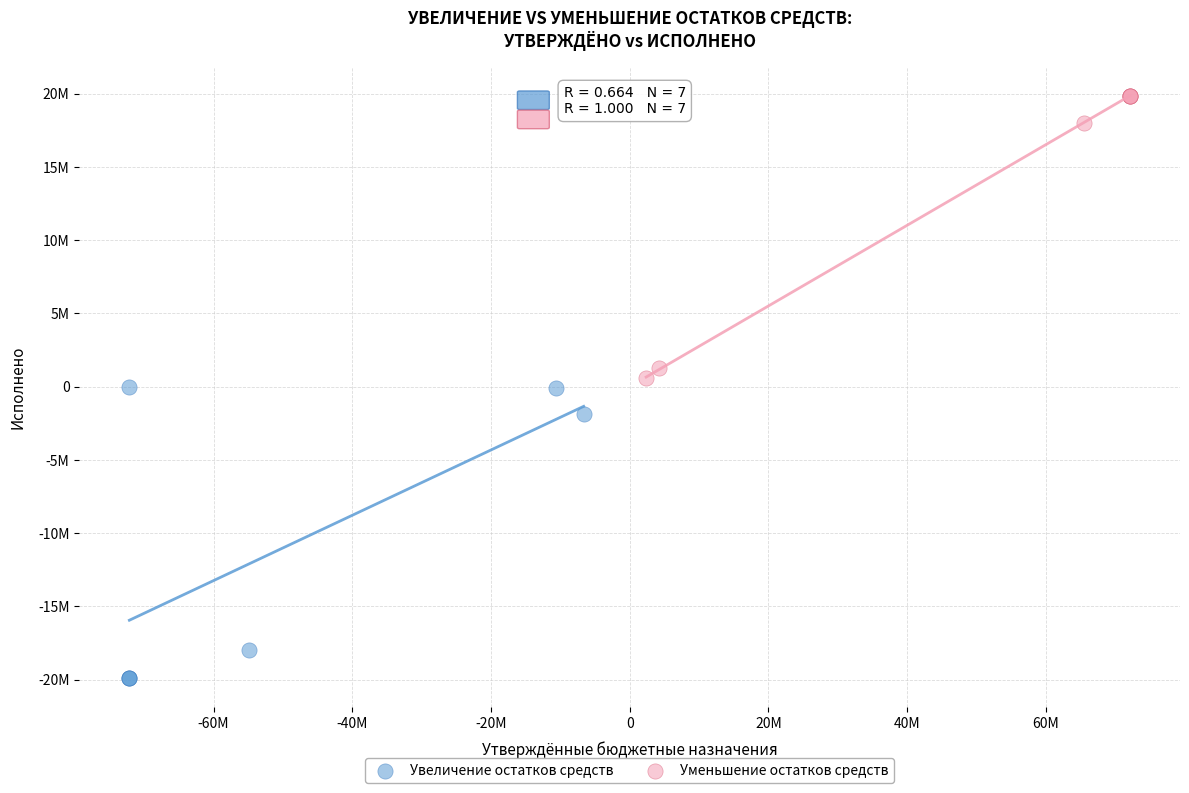

What are all the series names shown in the legend?

Увеличение остатков средств, Уменьшение остатков средств